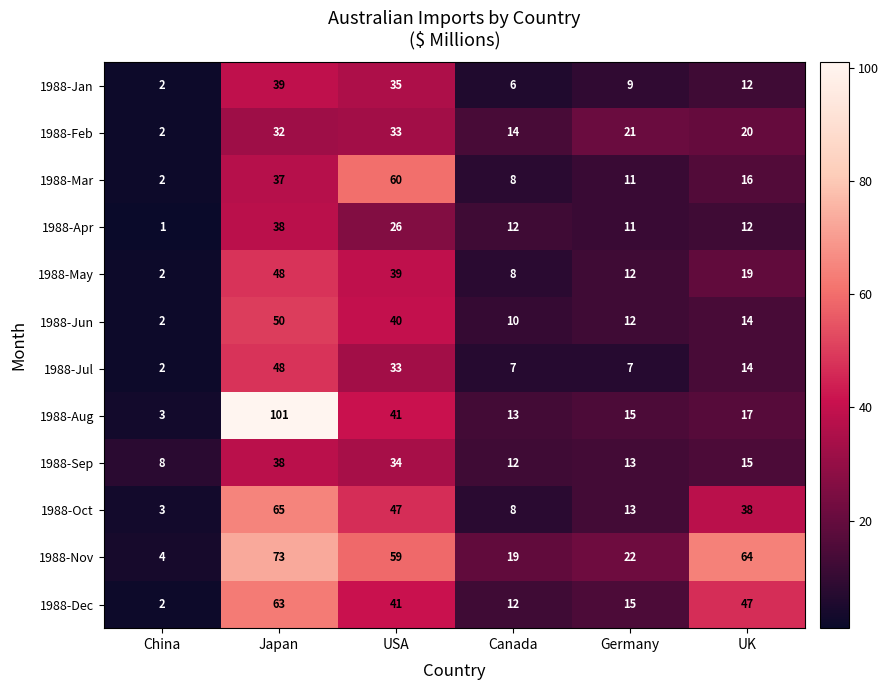

What is the average value of the 1988-Aug series?

32